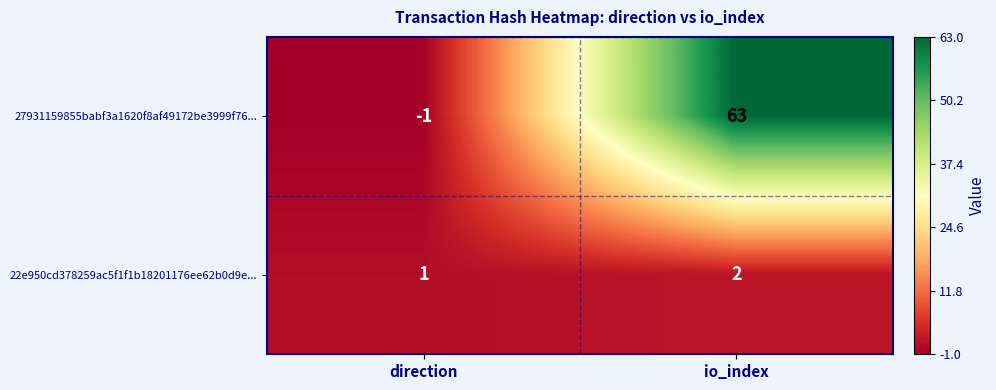

Count the number of categories in the chart.

2